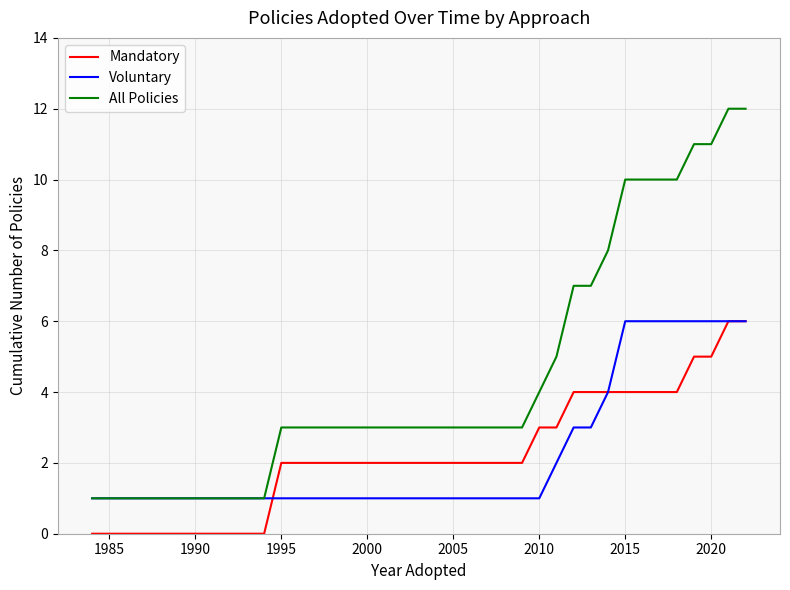

True or false: Mandatory and All Policies cross at least once.

False